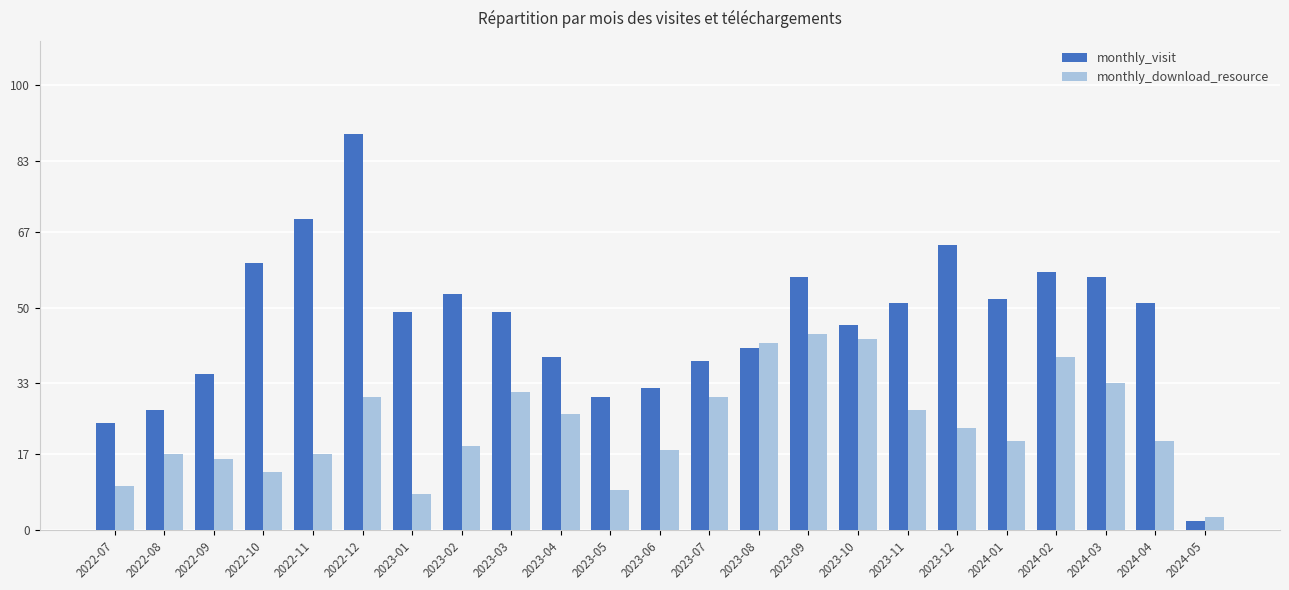

What is the difference between the monthly_visit values at 2023-01 and 2022-12?

40